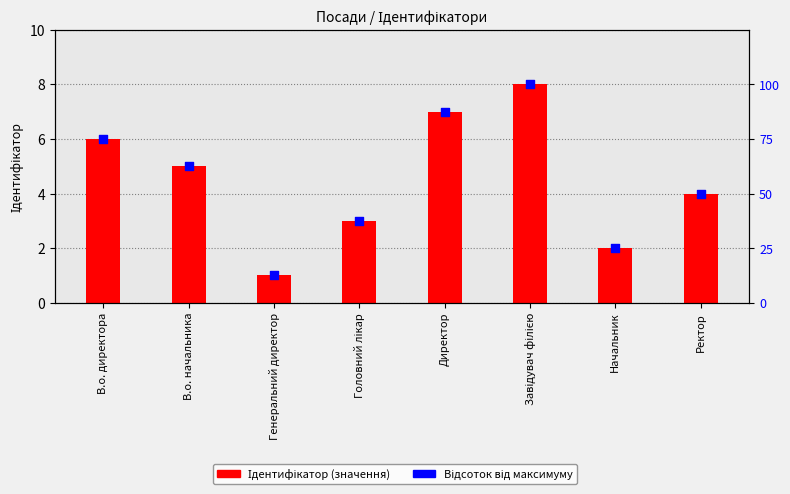

Is the value of Ідентифікатор at Головний лікар greater than the value of Відсоток від макс. at В.о. начальника?

No